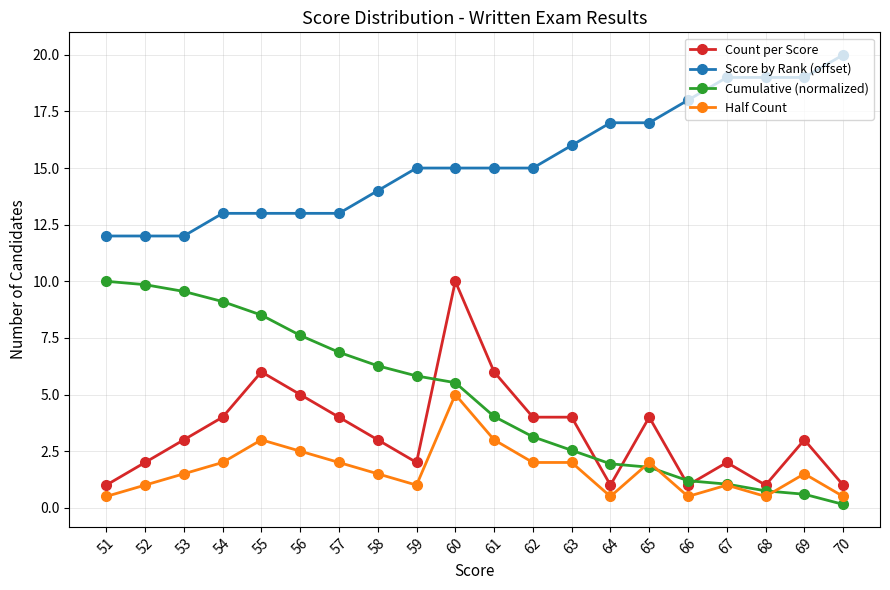

Count the number of categories in the chart.

20